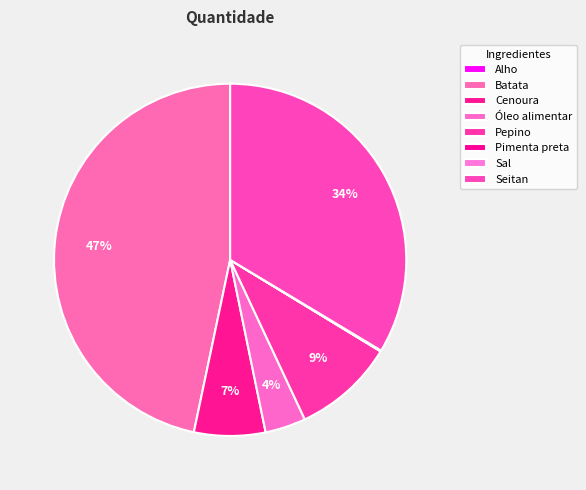

What is the largest slice in the pie chart?

Batata